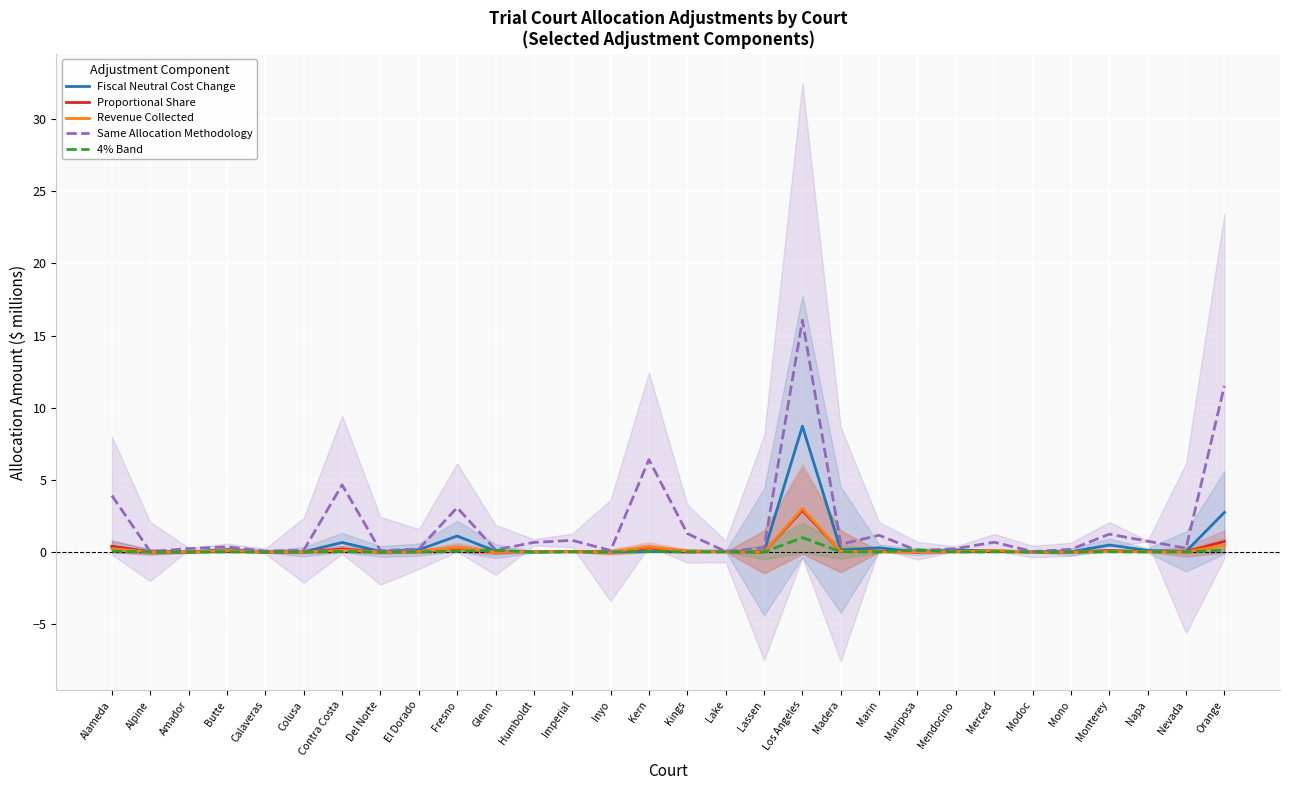

What is the difference between the highest and lowest values at Del Norte?

0.1